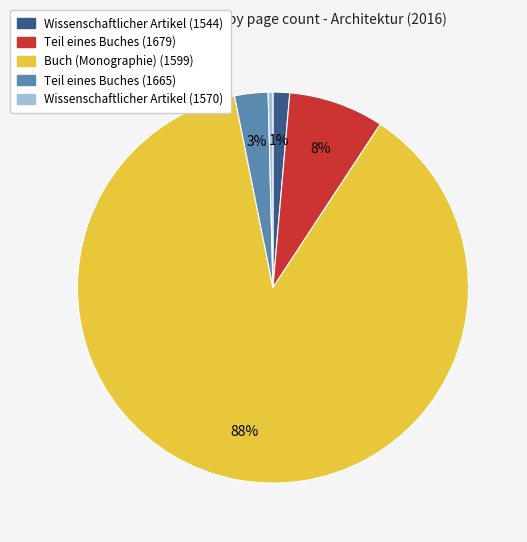

What is the largest slice in the pie chart?

Buch (Monographie) (1599)